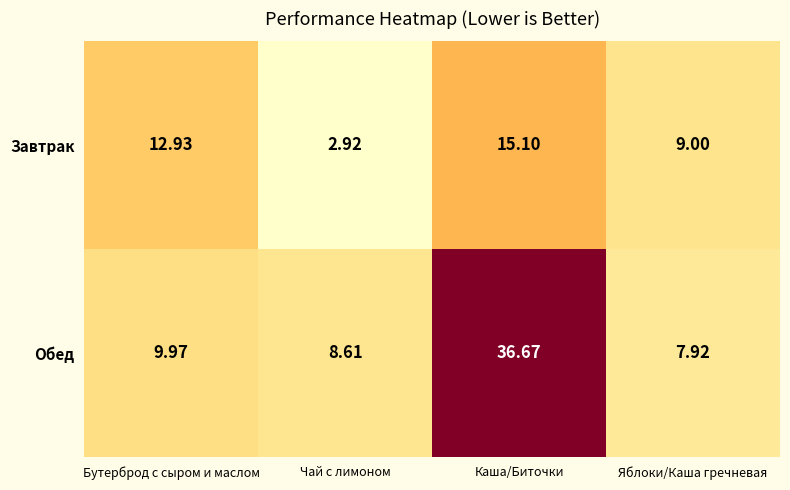

At how many categories does at least one series exceed 19?

1